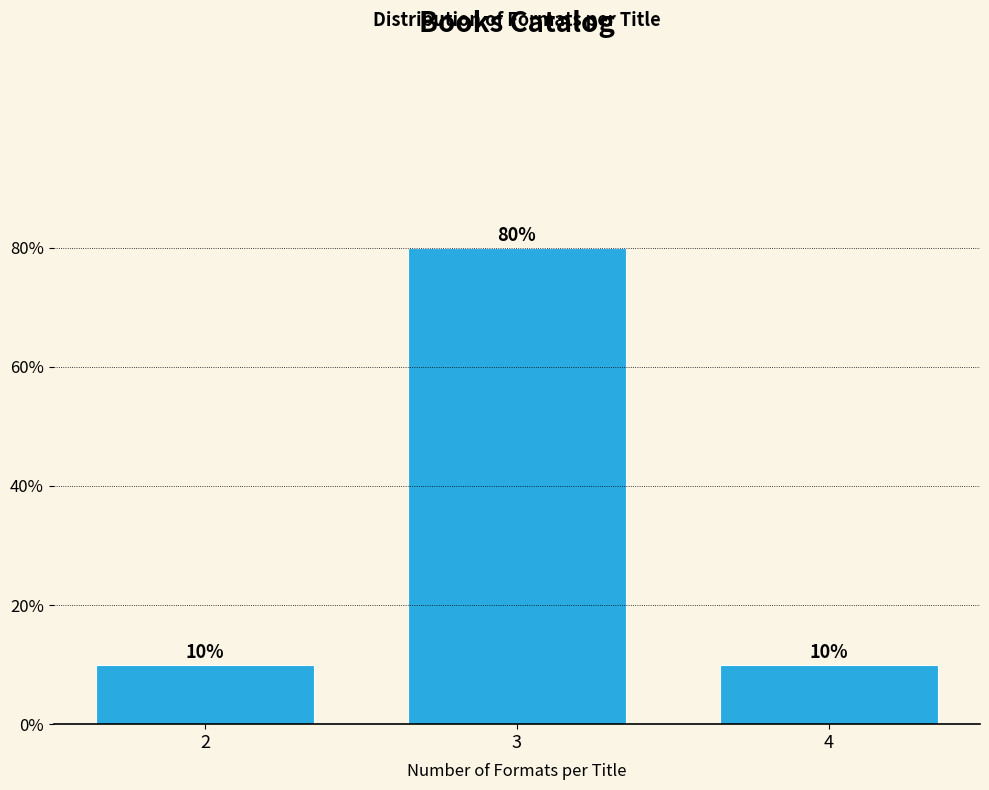

Are the bars horizontal?

No